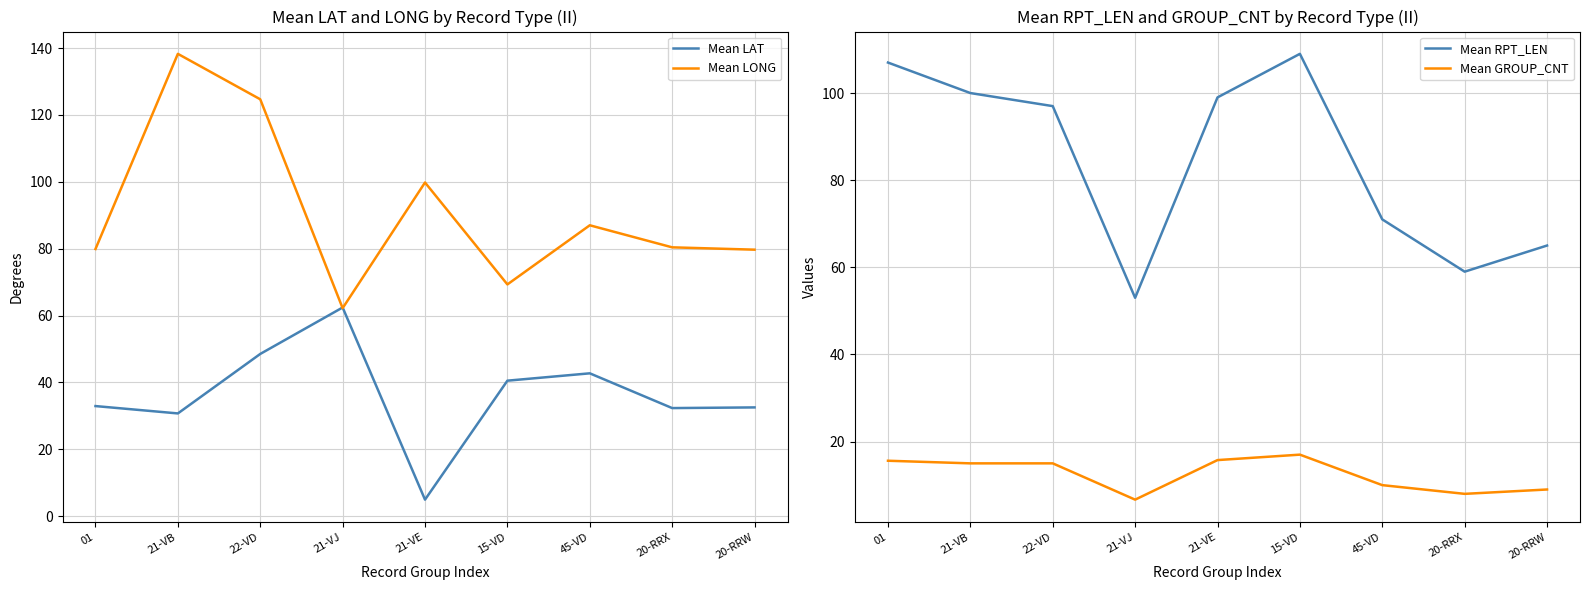

What is the label of the 1st point from the left?

01